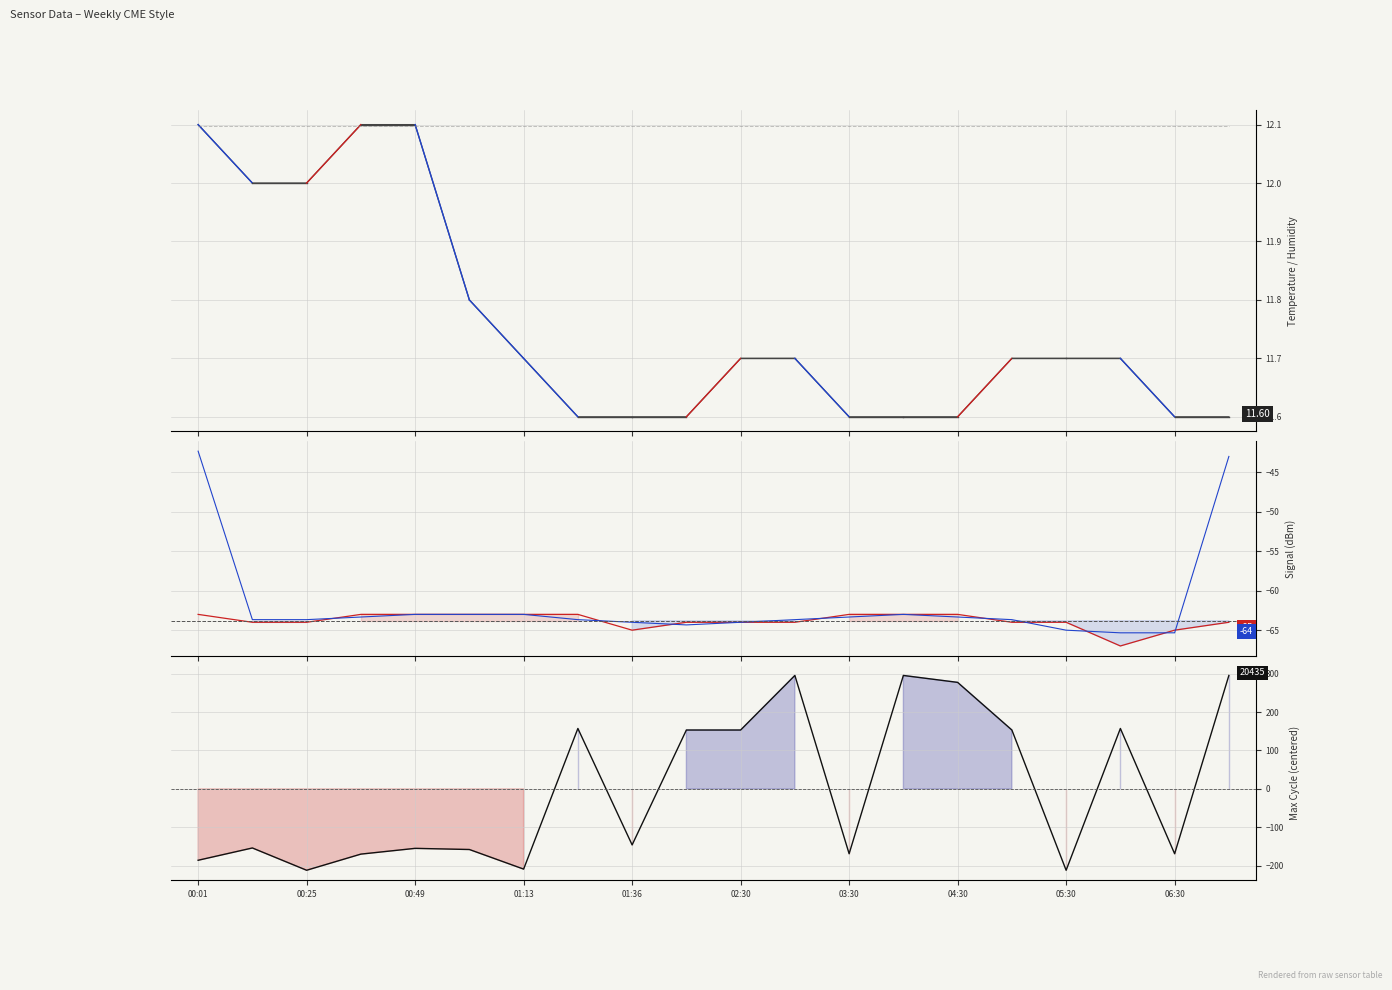

How many interior local peaks does the Max_cycle series have?

6